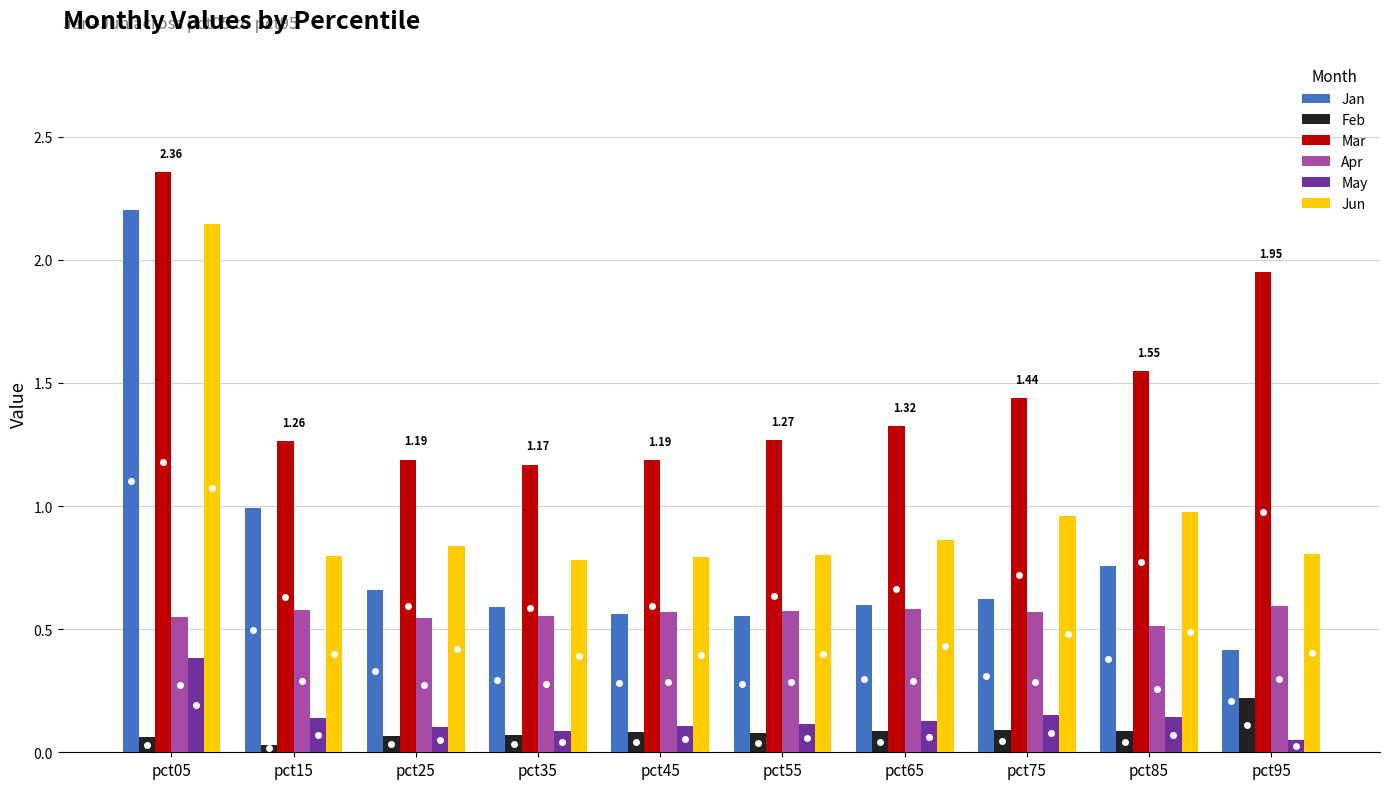

What are all the series names shown in the legend?

Jan, Feb, Mar, Apr, May, Jun